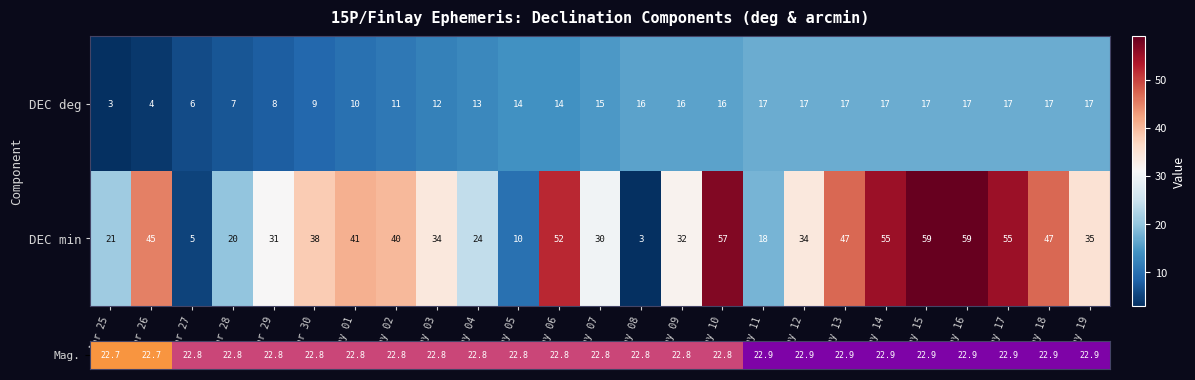

Rank the series by their maximum value, from highest to lowest.

DEC min, DEC deg